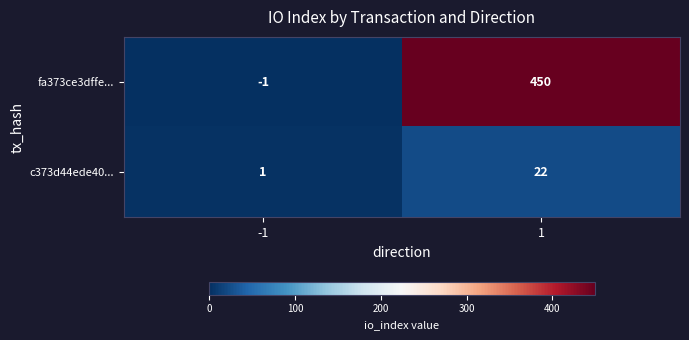

What is the greatest value displayed?

450